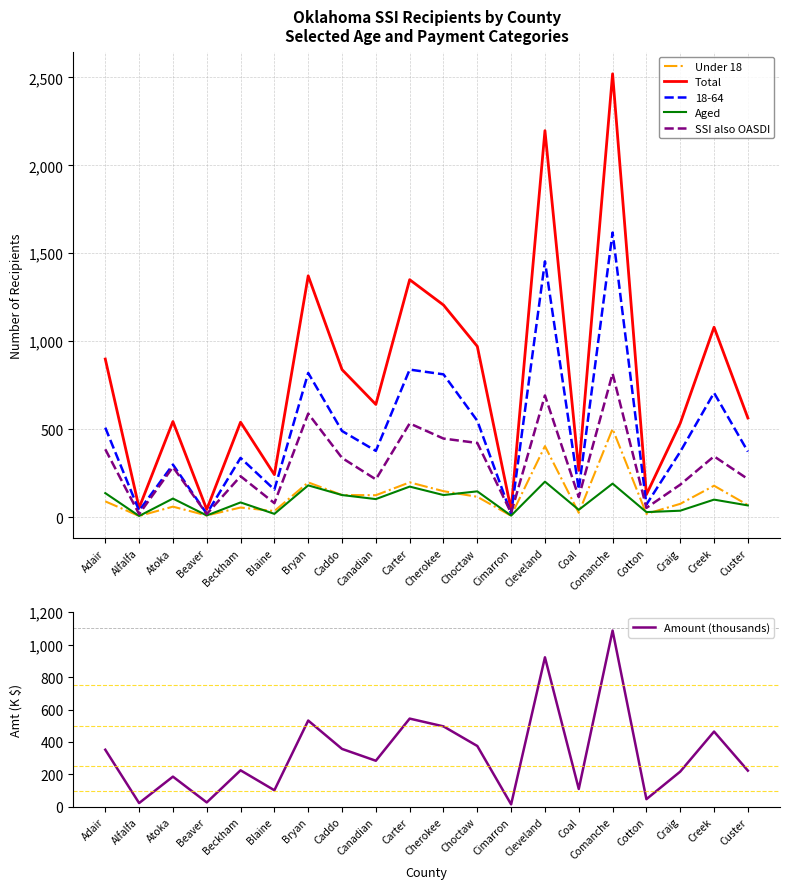

After their last crossing, which series has the higher values: SSI also OASDI or Amount (thousands)?

Amount (thousands)